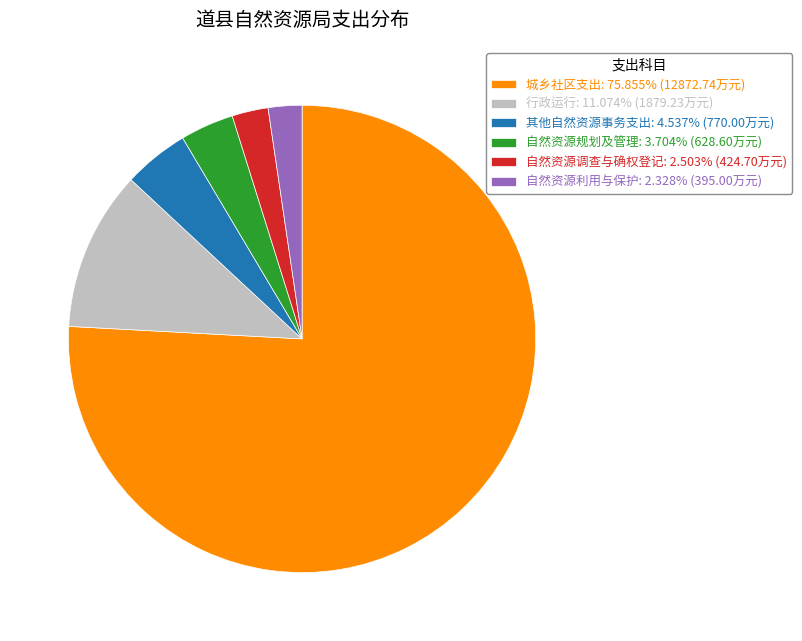

Approximately how many times larger is the value at 自然资源规划及管理 compared to 行政运行?

0.3